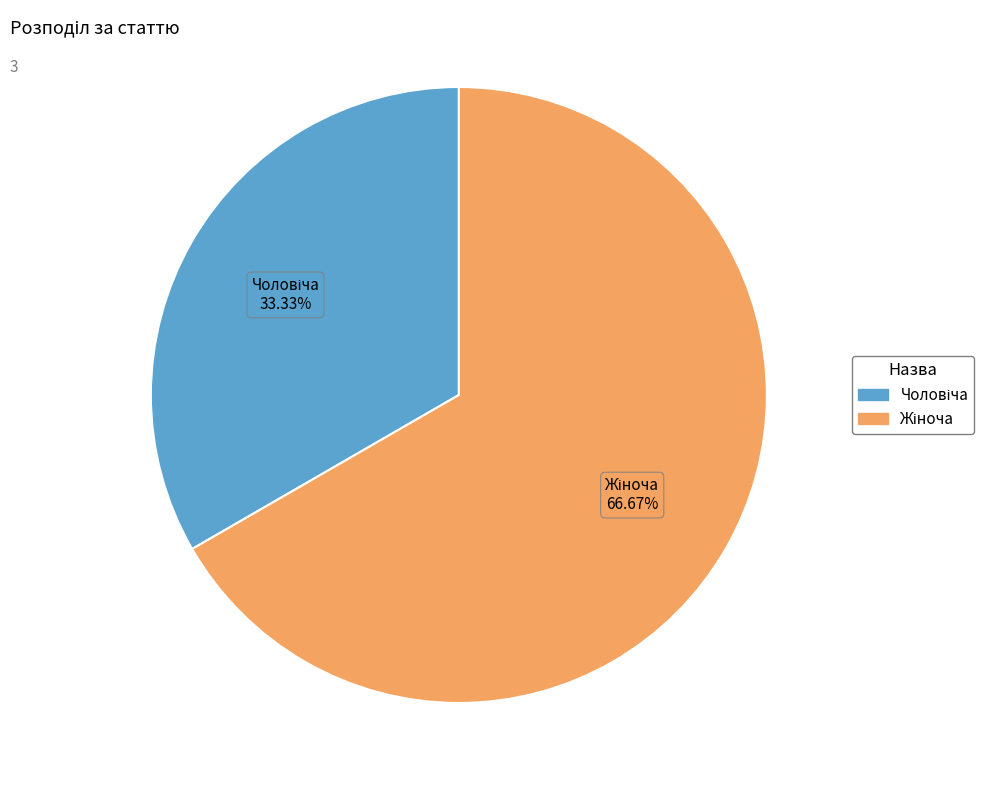

Is there a majority slice in this chart?

Yes